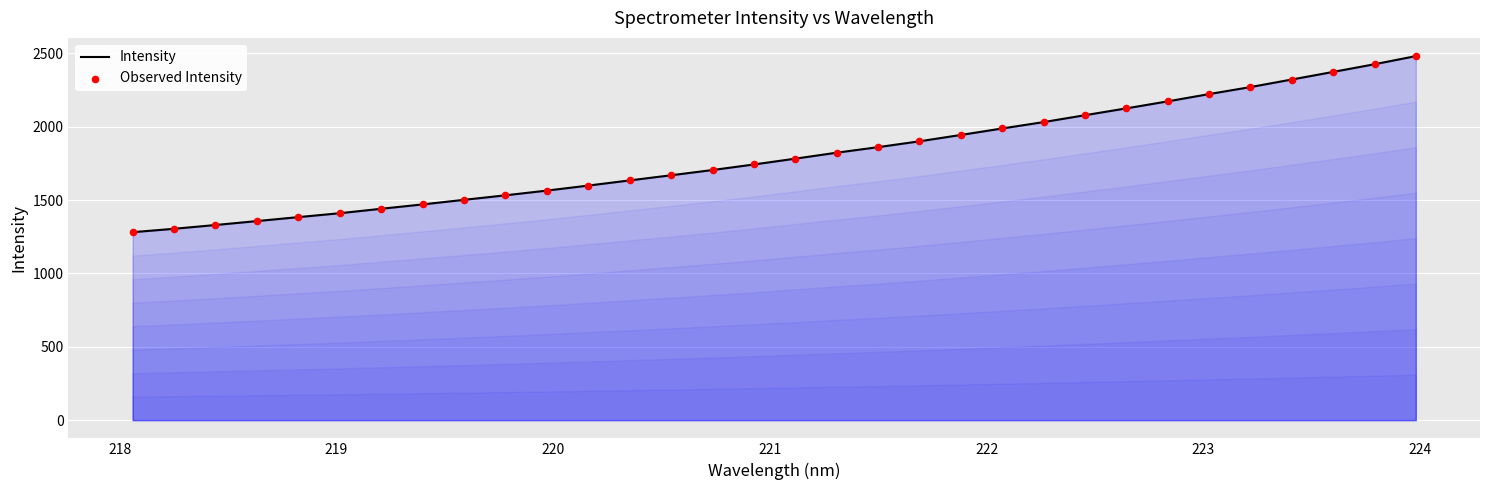

What is the difference between the maximum and minimum values?

1200.2